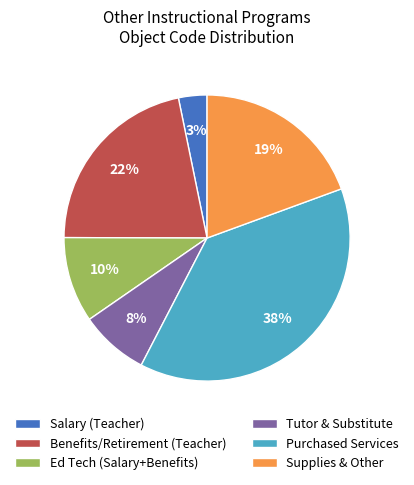

To the nearest percent, what is the difference between the largest and smallest slice percentages?

35%